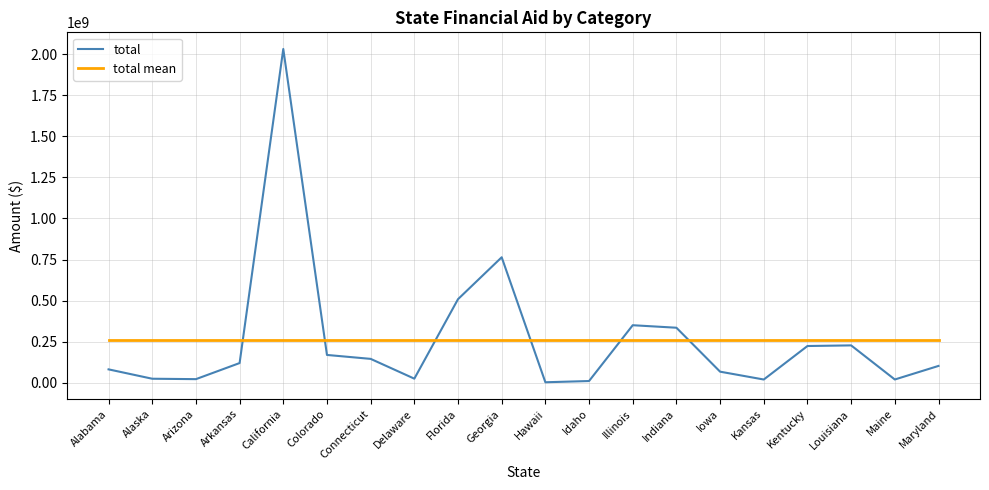

What is the maximum value shown in the chart?

2031121898.0